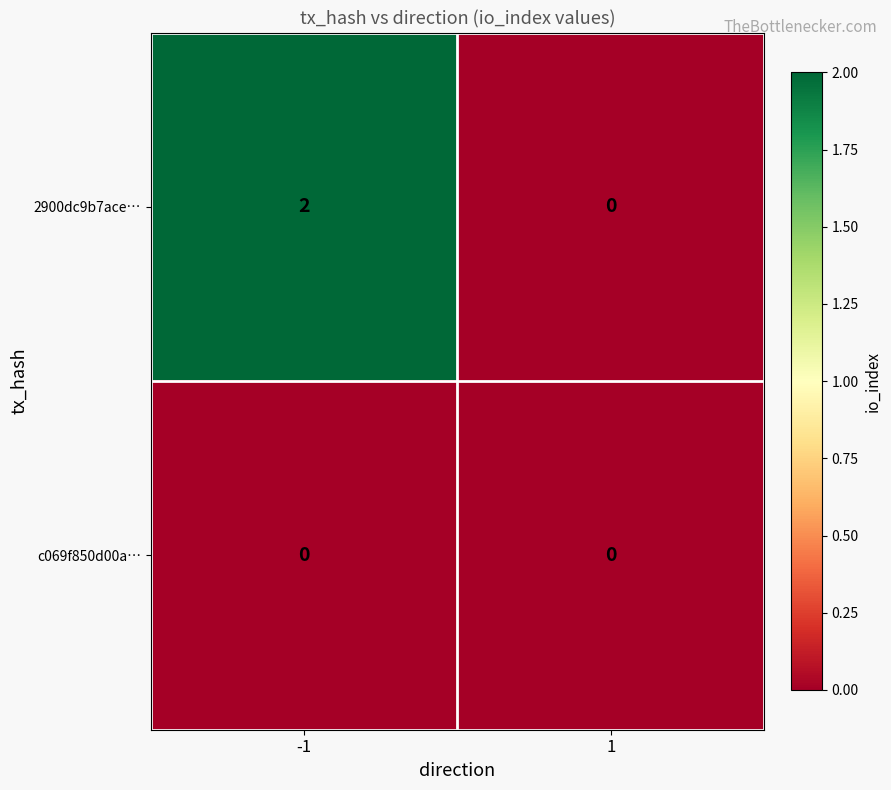

At how many categories does at least one series exceed 1?

1